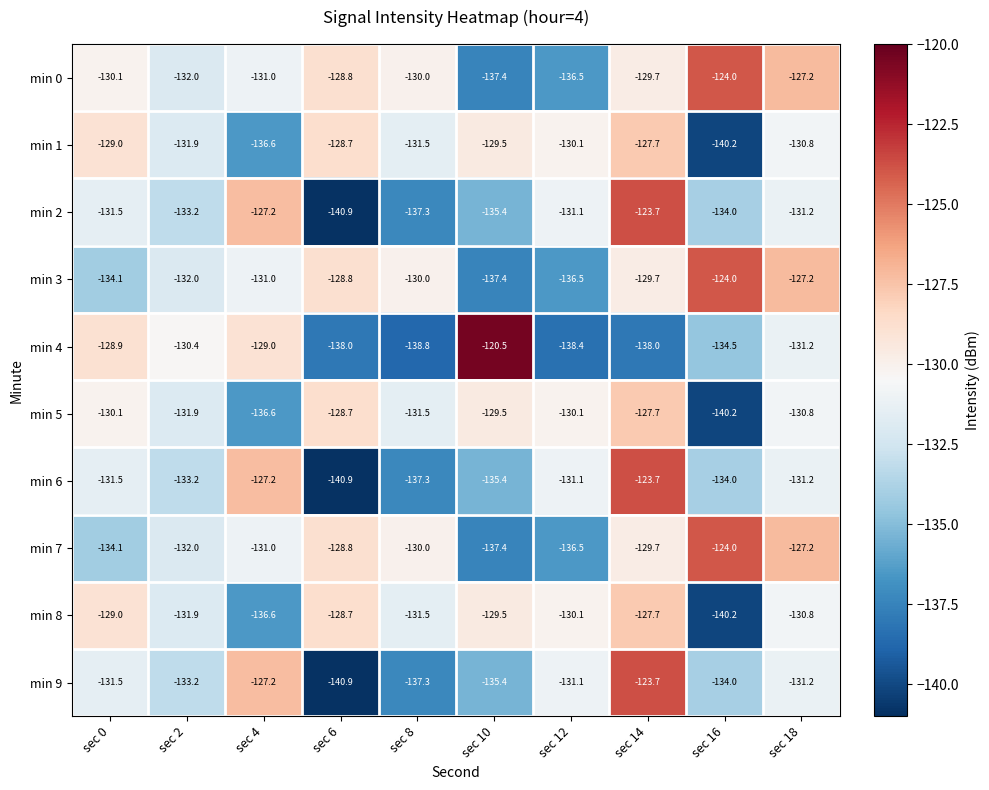

How many categories are shown in the chart?

10